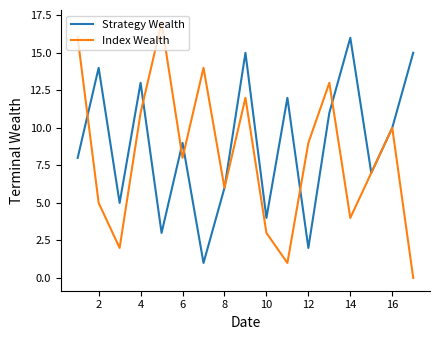

Reading left to right, transcribe all the data shown in this chart.

Strategy Wealth: 8	14	5	13	3	9	1	6	15	4	12	2	11	16	7	10	15
Index Wealth: 16	5	2	11	17	8	14	6	12	3	1	9	13	4	7	10	0